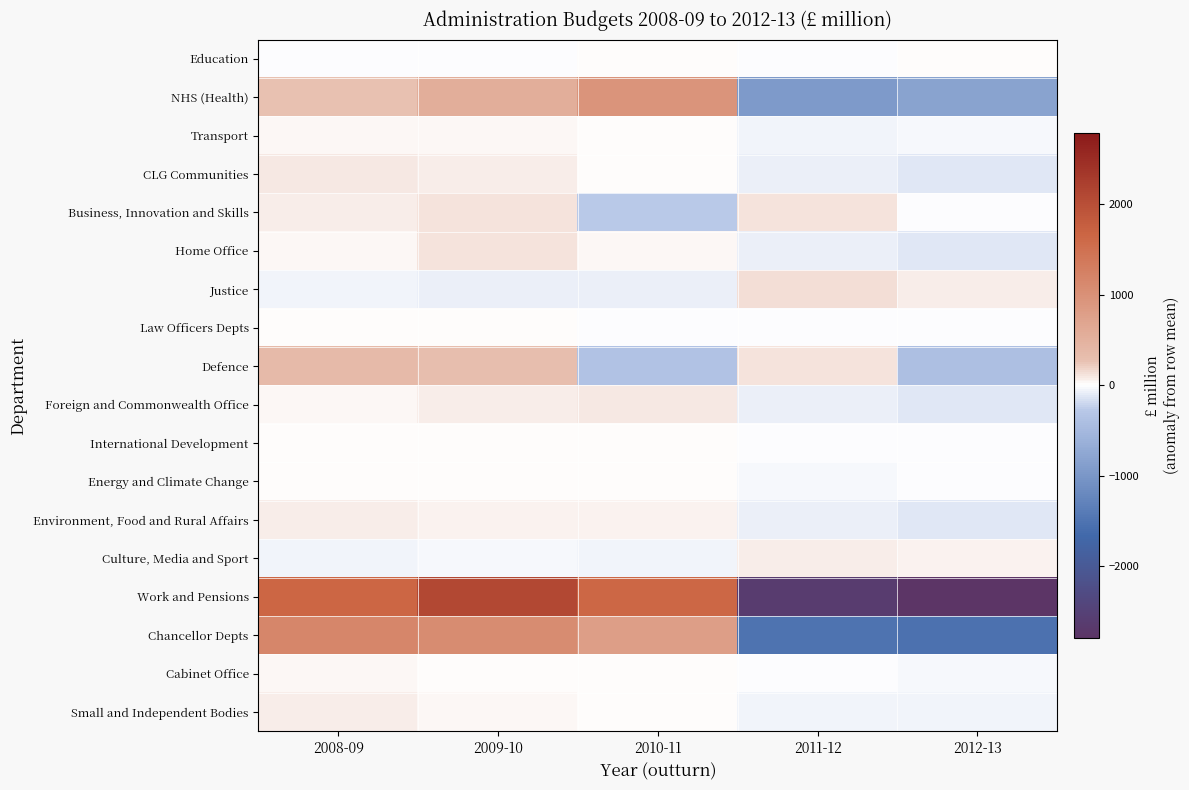

At 2012-13, list the series in order from smallest to largest.

Work and Pensions, Chancellor Depts, NHS (Health), Defence, Environment, Food and Rural Affairs, Foreign and Commonwealth Office, CLG Communities, Home Office, Small and Independent Bodies, Transport, Cabinet Office, Energy and Climate Change, Business, Innovation and Skills, International Development, Law Officers Depts, Education, Culture, Media and Sport, Justice